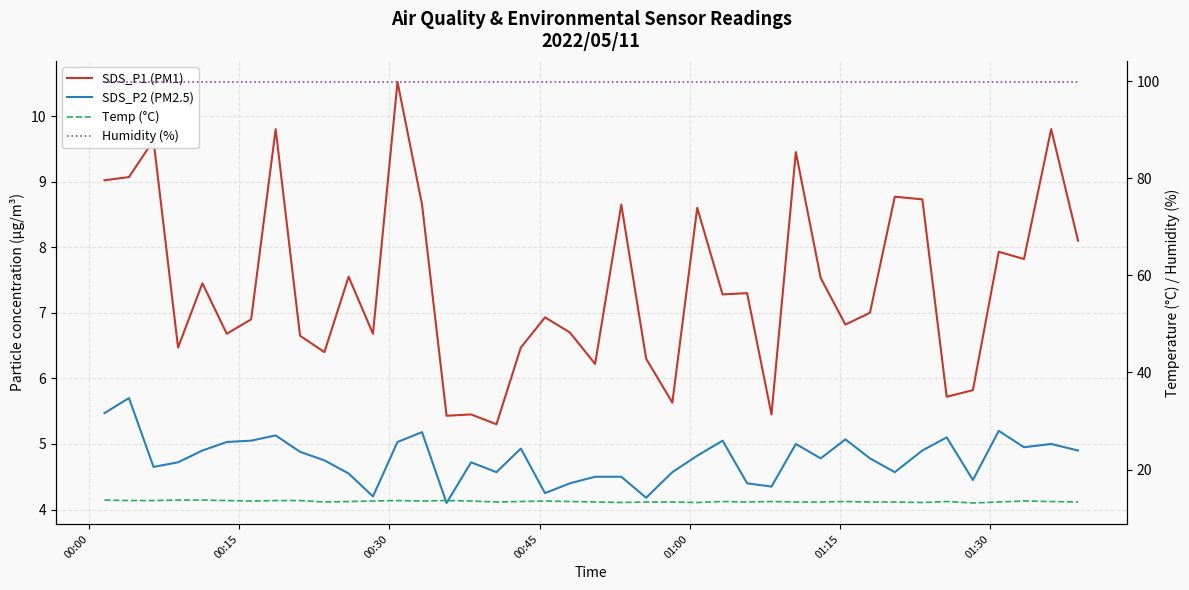

The SDS_P2 (PM2.5) series shows 7.1 at 8. True or false?

False